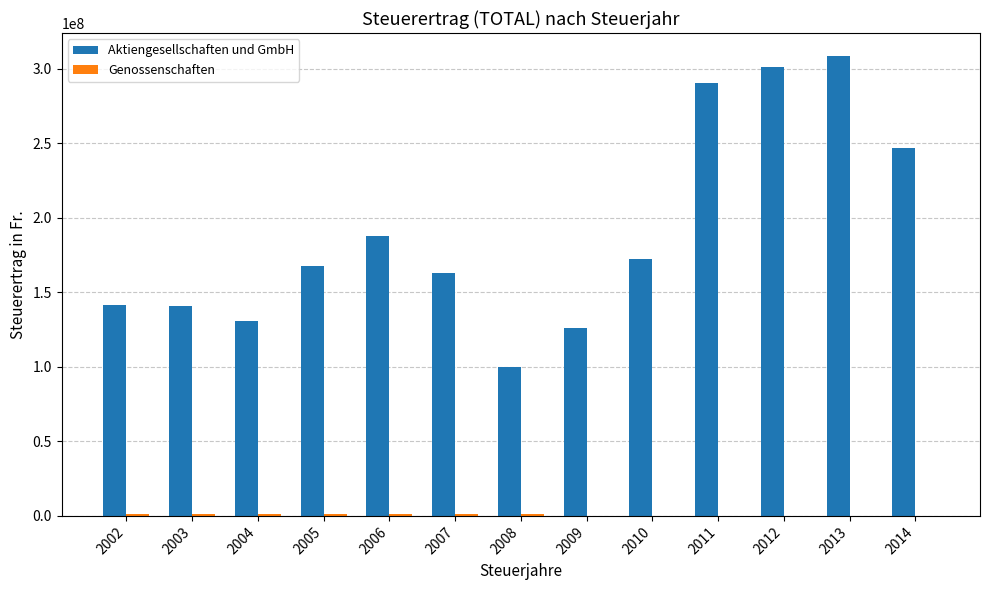

The Aktiengesellschaften und GmbH series shows 122004407 at 2014. True or false?

False